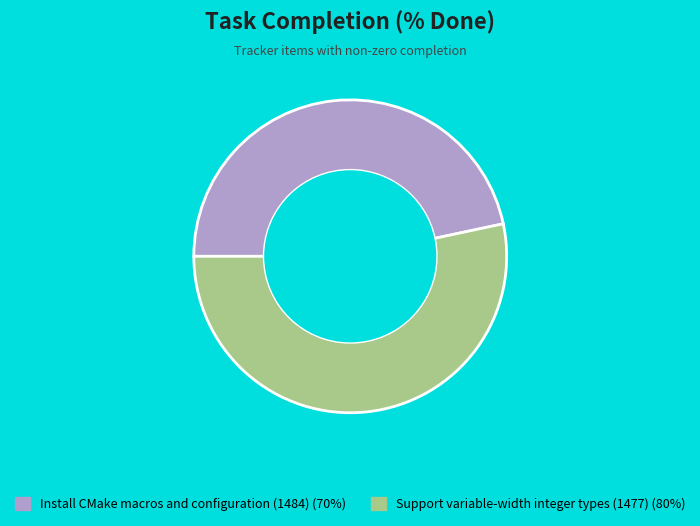

Is there any slice that represents more than half of the pie?

Yes